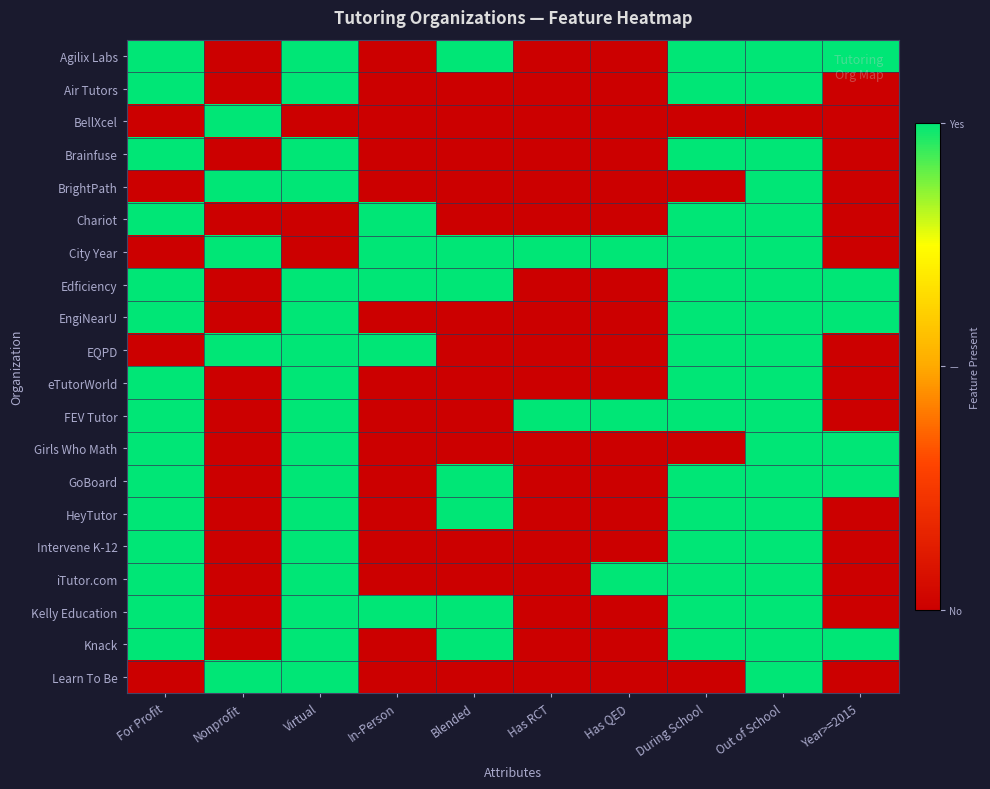

How many distinct data groups are displayed?

20